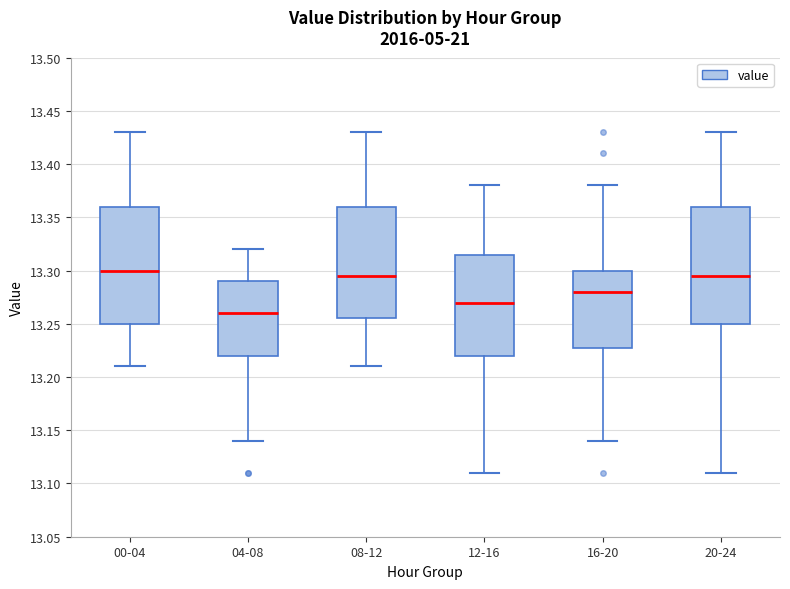

Reading left to right, read every box against the y-axis: the position of its median line, the range the box covers, and the ends of its whiskers. The values are not printed on the chart, so give them approximately, as read against the axis.

00-04: median 13.300, box 13.250 to 13.360, whiskers 13.210 to 13.430
04-08: median 13.260, box 13.220 to 13.290, whiskers 13.140 to 13.320
08-12: median 13.295, box 13.255 to 13.360, whiskers 13.210 to 13.430
12-16: median 13.270, box 13.220 to 13.315, whiskers 13.110 to 13.380
16-20: median 13.280, box 13.230 to 13.300, whiskers 13.140 to 13.380
20-24: median 13.295, box 13.250 to 13.360, whiskers 13.110 to 13.430